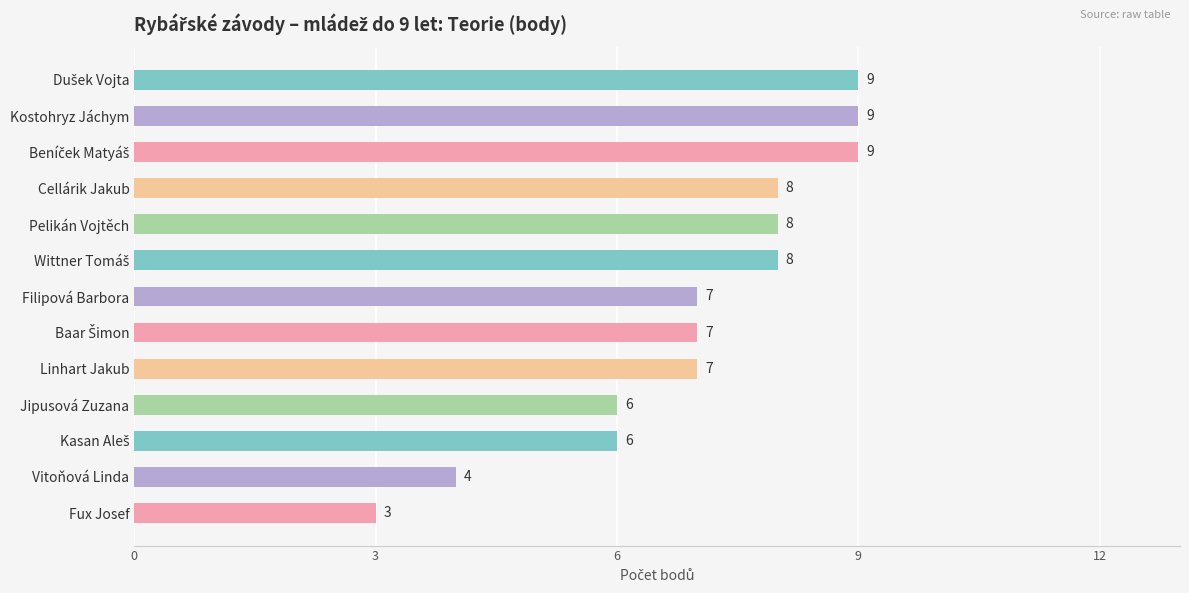

What is the average value?

7